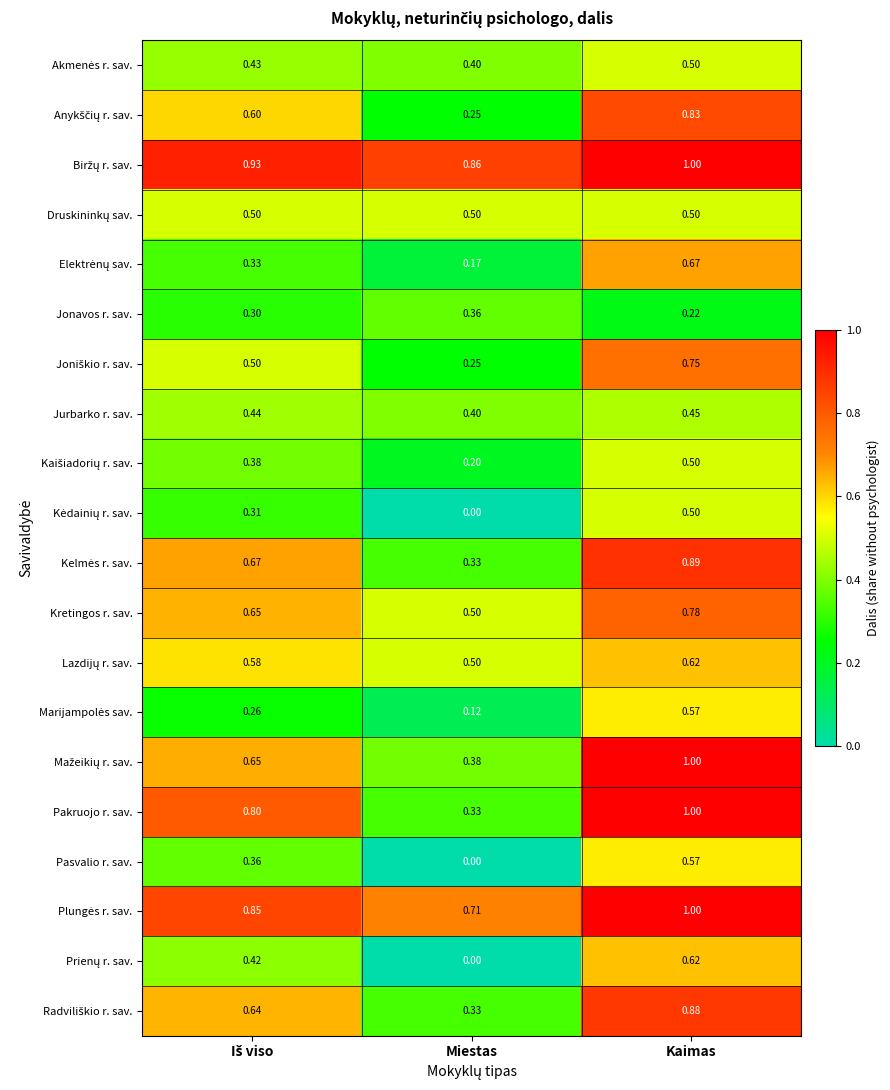

At which category does the chart reach its minimum across all series?

Miestas